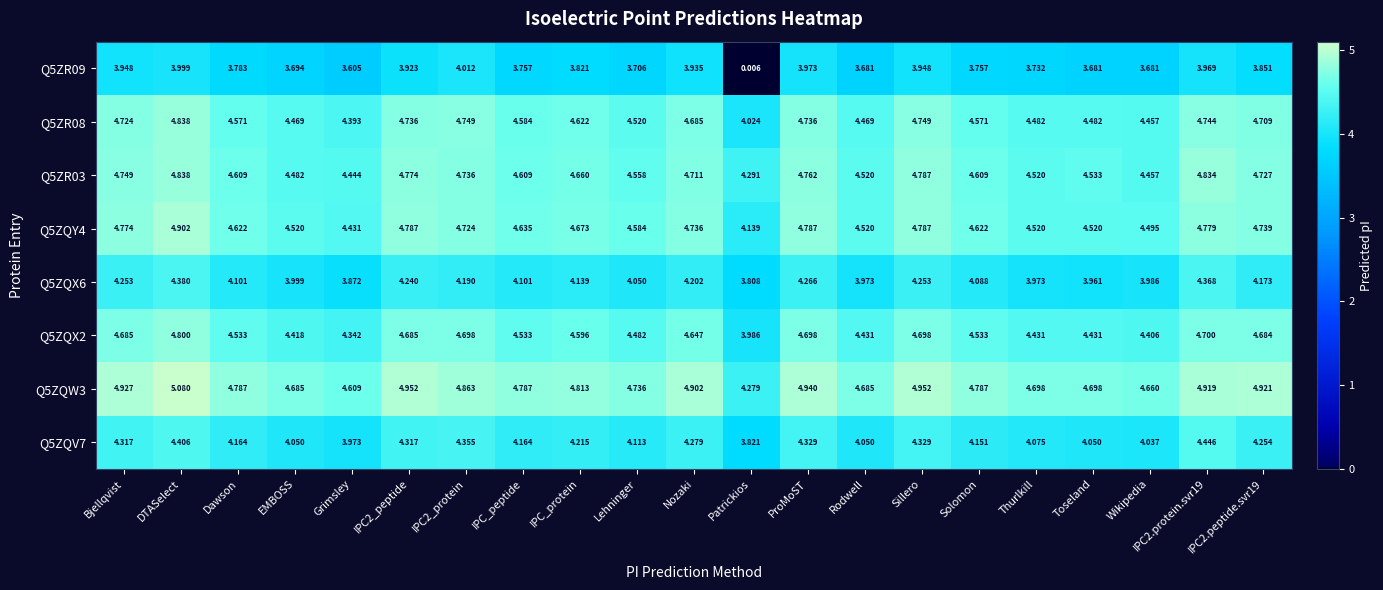

What is the spread (max minus min) of values at Nozaki?

1.0